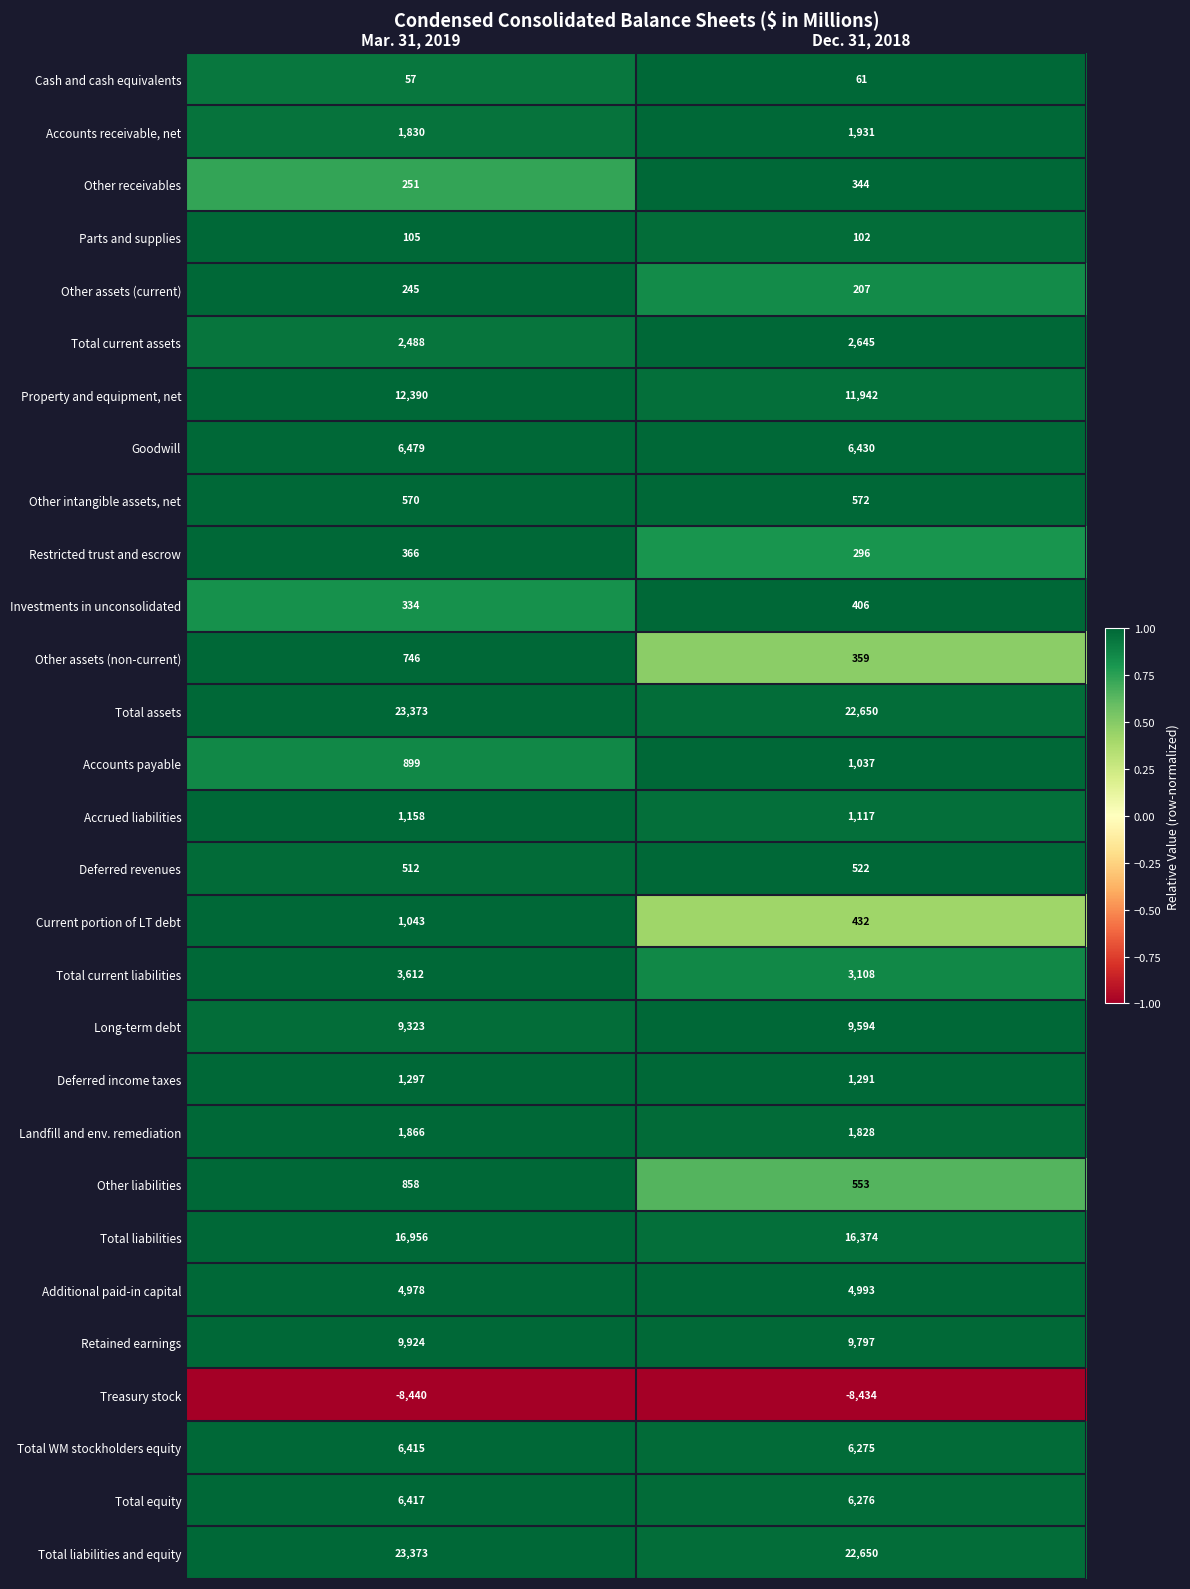

What is the highest value of the Deferred revenues series?

522